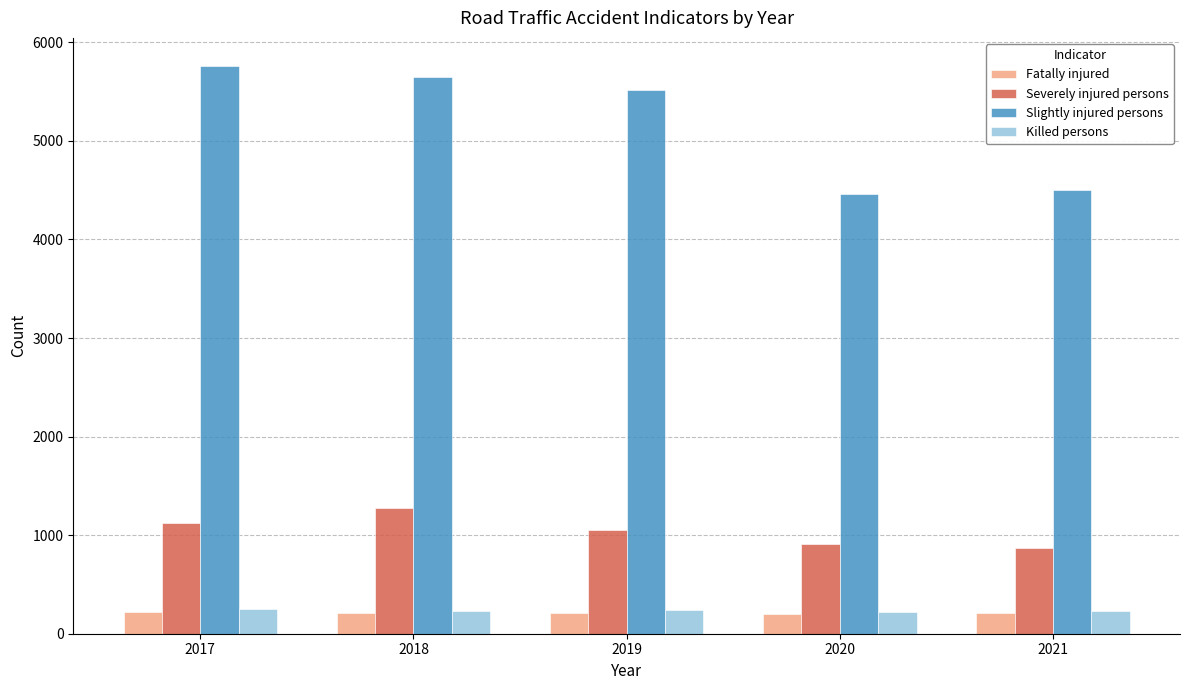

What value does the Severely injured persons series have at 2020, to the nearest 10?

910